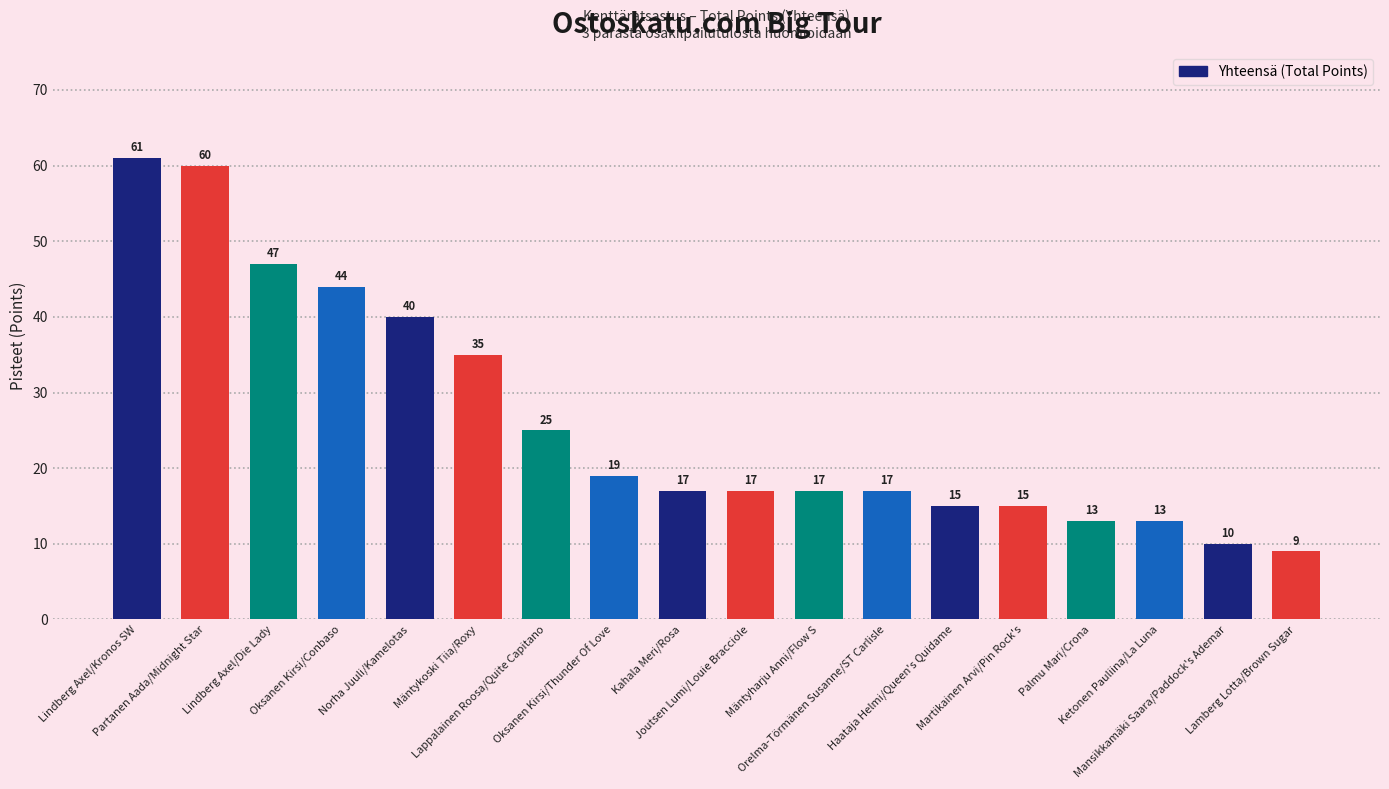

What is the change in value from Lappalainen Roosa/Quite Capitano to Palmu Mari/Crona?

-12